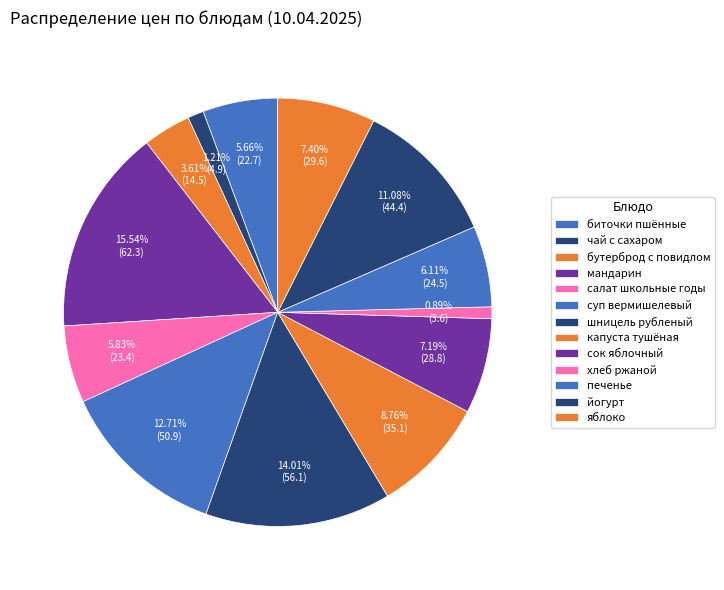

What is the ratio of the value at капуста тушёная to the value at биточки пшённые?

1.5